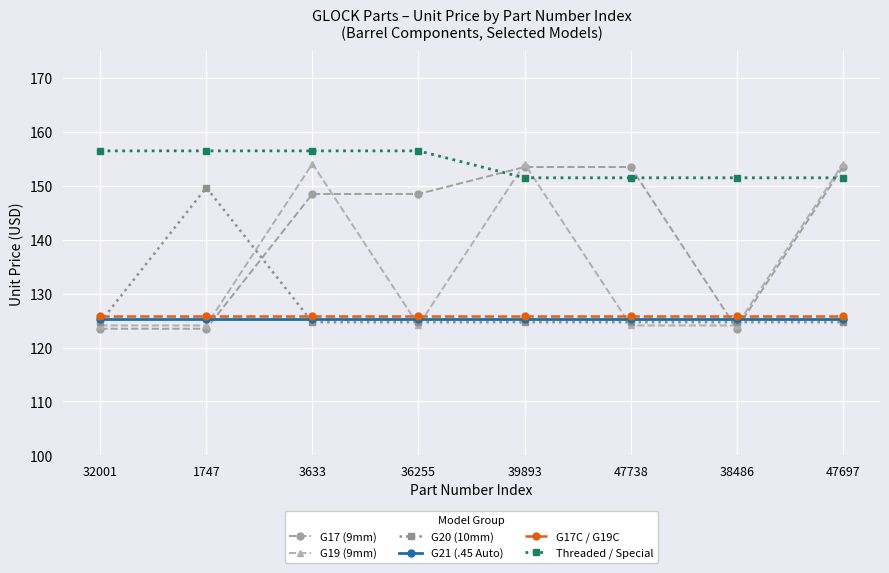

What is the difference between the maximum and minimum values in the G17 (9mm) series?

30.0